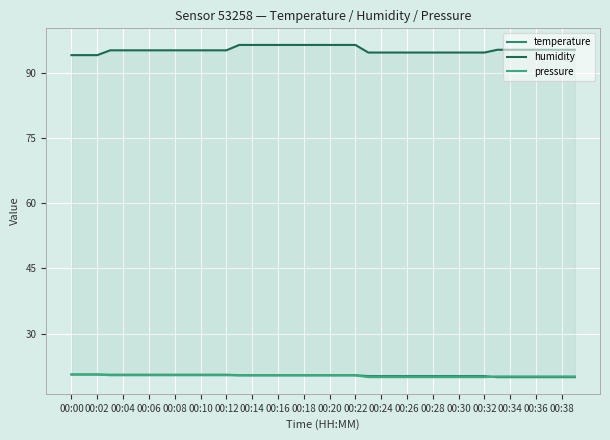

True or false: pressure has a value of 20.1 at 00:38.

True